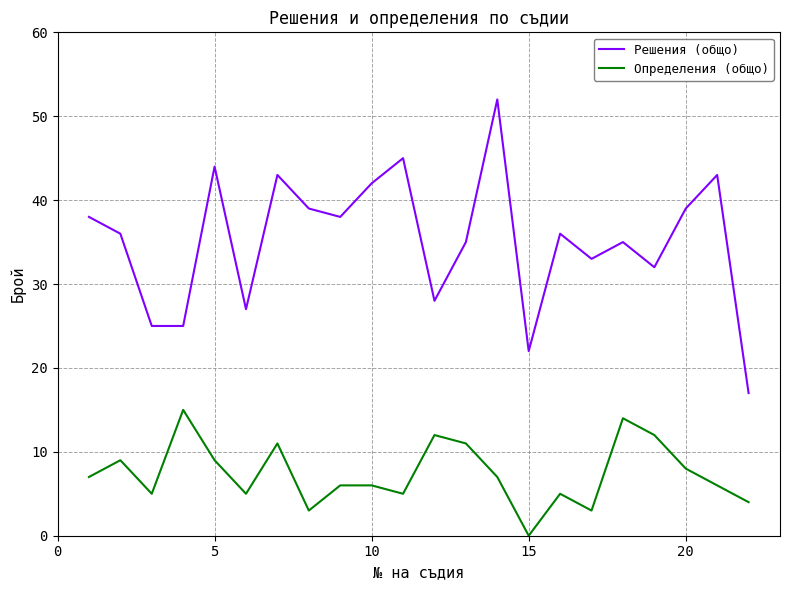

Which series has the widest spread of values?

Решения (общо)